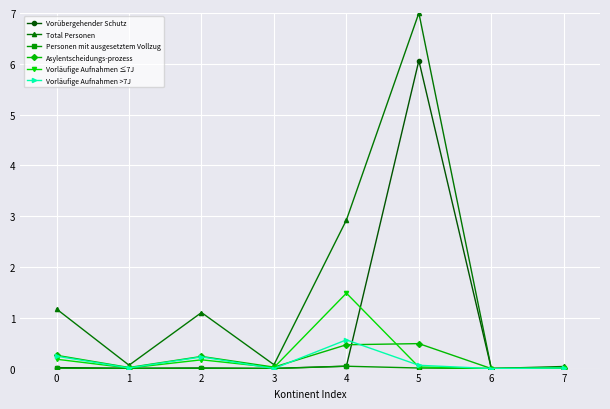

Does the chart display data point markers on the line(s)?

Yes